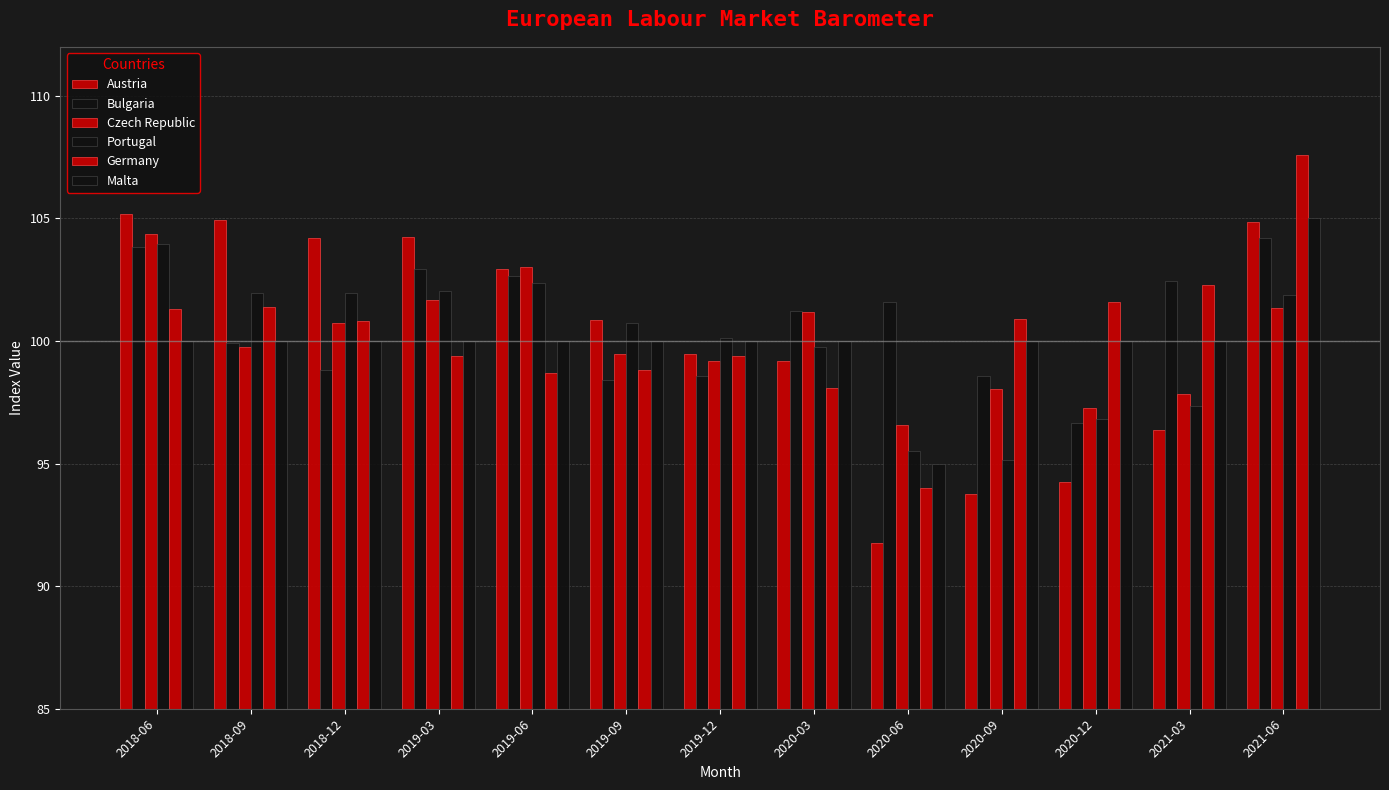

Reading right to left, transcribe all the data shown in this chart.

Austria: 104.8	96.3	94.2	93.7	91.8	99.2	99.5	100.8	102.9	104.2	104.2	104.9	105.2
Bulgaria: 104.2	102.4	96.6	98.6	101.6	101.2	98.6	98.4	102.7	102.9	98.8	99.9	103.8
Czech Republic: 101.3	97.8	97.3	98.0	96.6	101.2	99.2	99.5	103.0	101.7	100.7	99.7	104.3
Portugal: 101.9	97.3	96.8	95.1	95.5	99.8	100.1	100.7	102.4	102.0	102.0	102.0	103.9
Germany: 107.6	102.3	101.6	100.9	94.0	98.1	99.4	98.8	98.7	99.4	100.8	101.4	101.3
Malta: 105.0	100.0	100.0	100.0	95.0	100.0	100.0	100.0	100.0	100.0	100.0	100.0	100.0